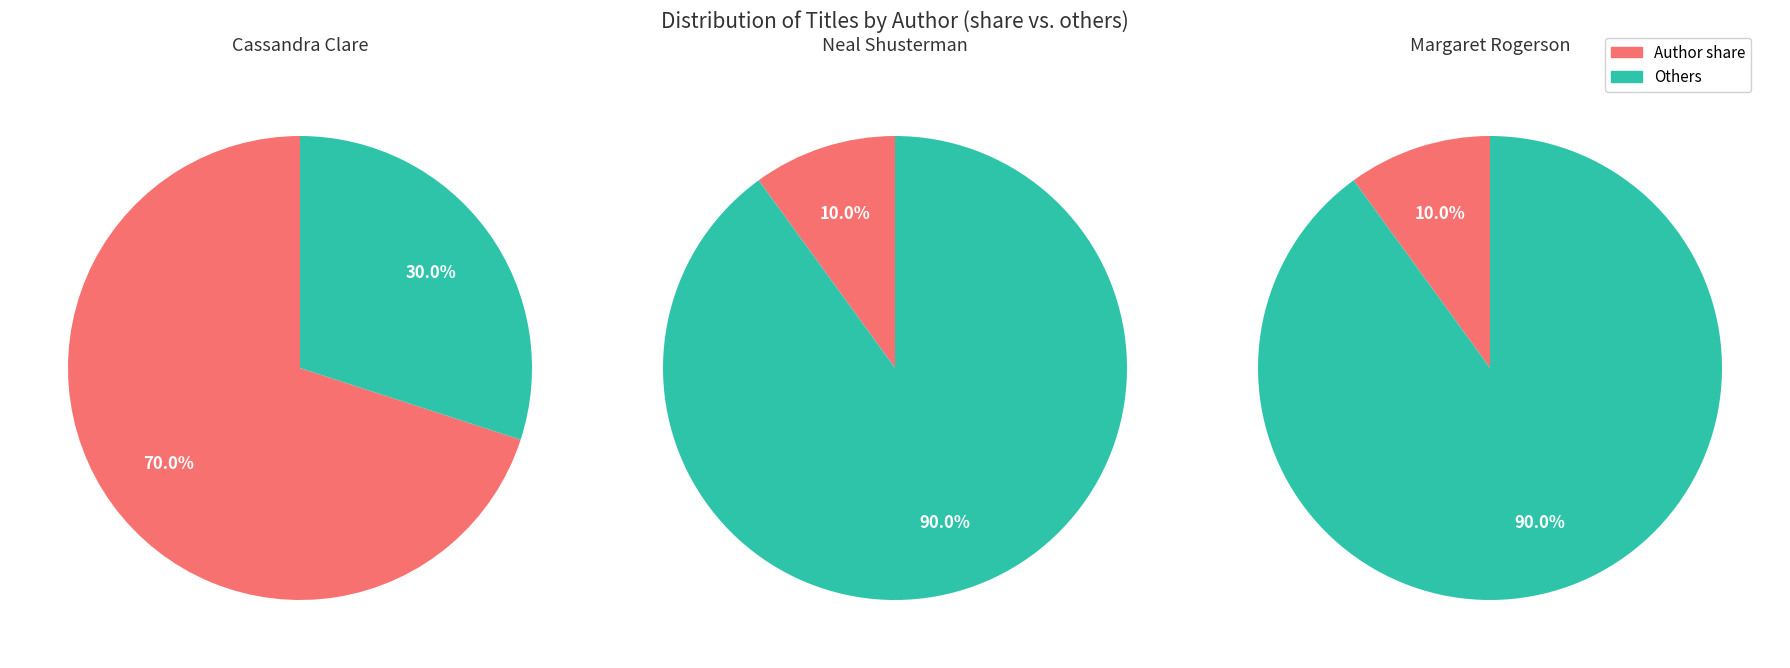

To the nearest percent, what percentage of the pie is 2?

10%